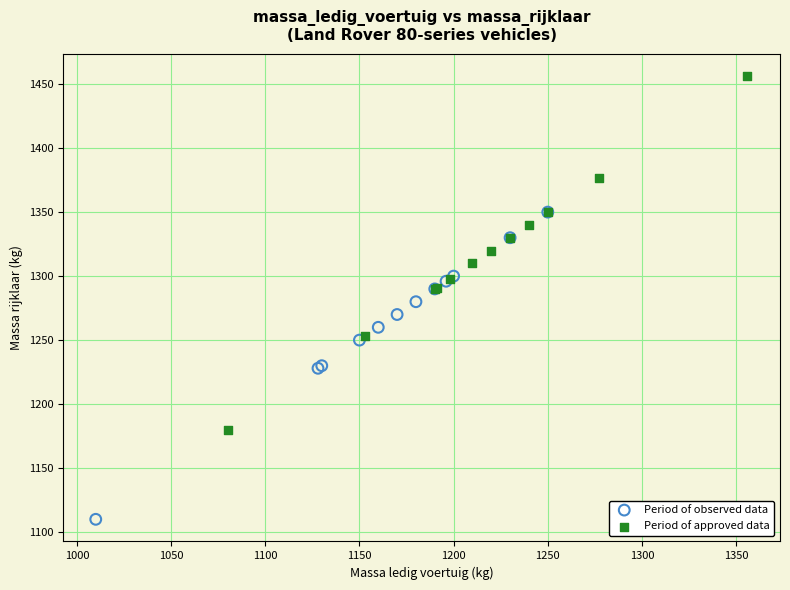

Which series reaches the maximum Y coordinate?

Period of approved data